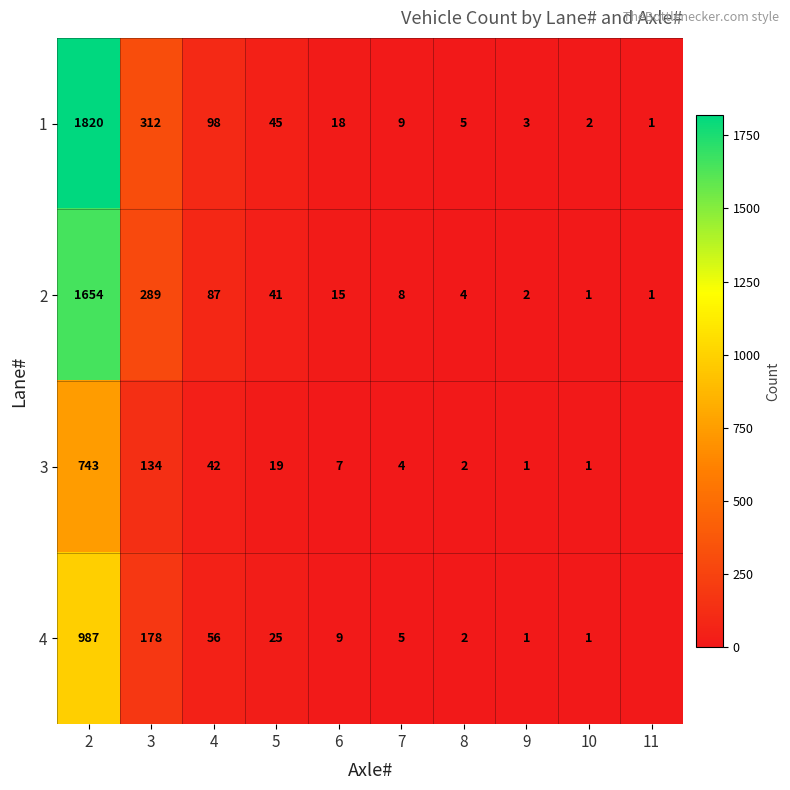

Is it true that 2 equals 384 at 3?

False